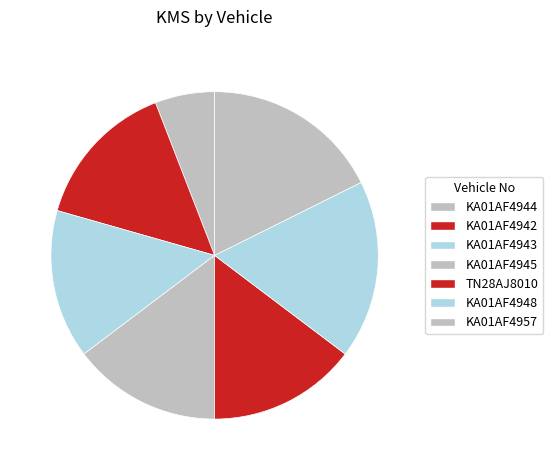

Is it true that KA01AF4945 is 5% of the pie?

False